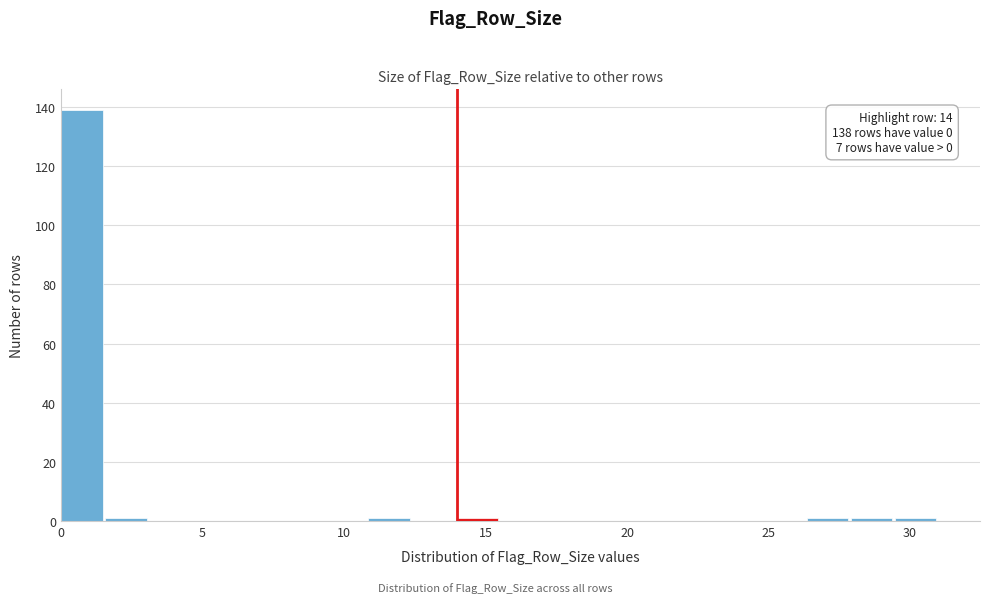

Read against the x-axis, roughly where is the centre of the tallest bar?

0.5